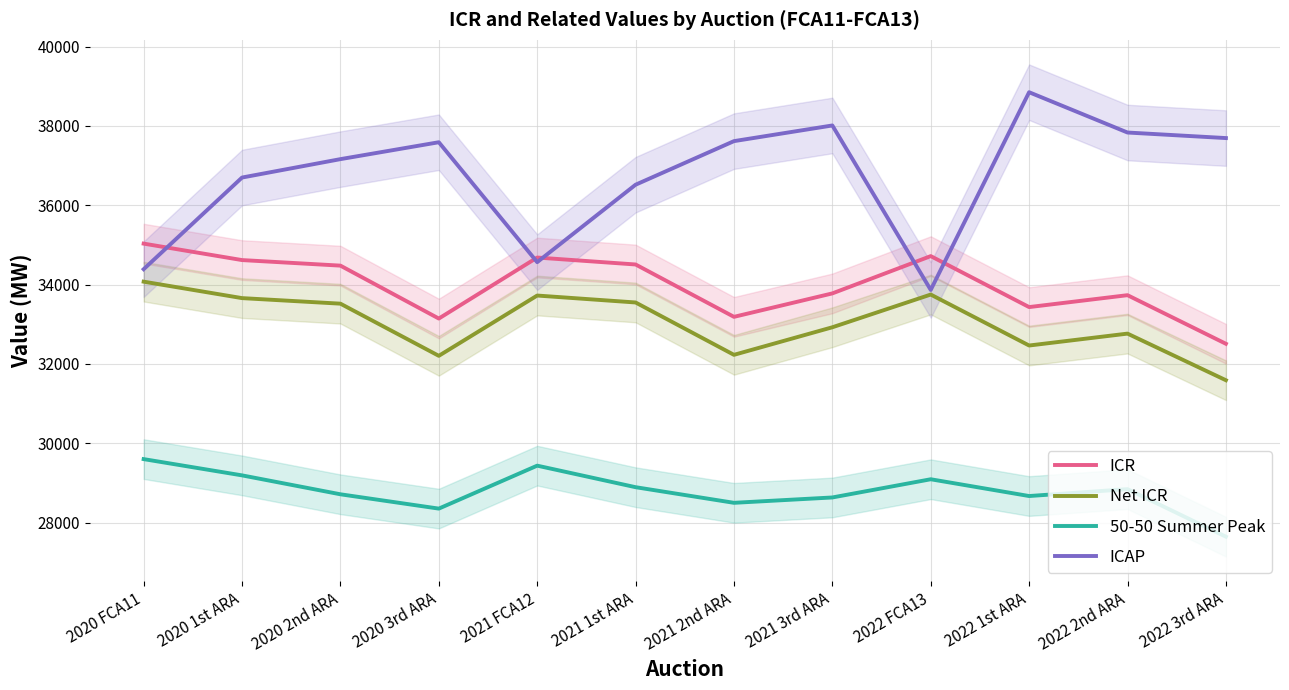

At which label is Net ICR closest to 32832?

2022 2nd ARA